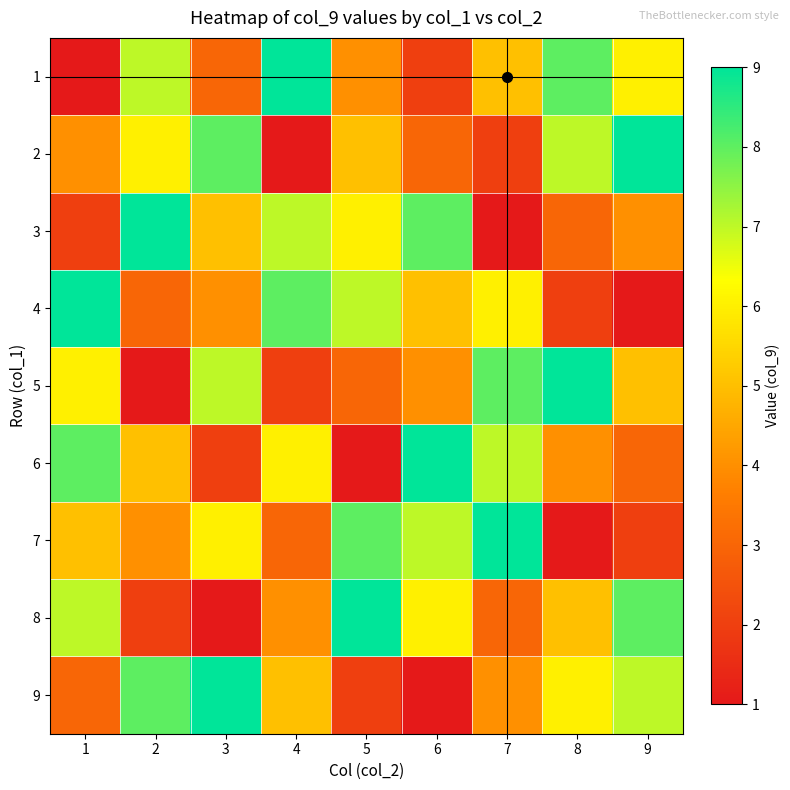

What is the spread (max minus min) of values at 4?

8